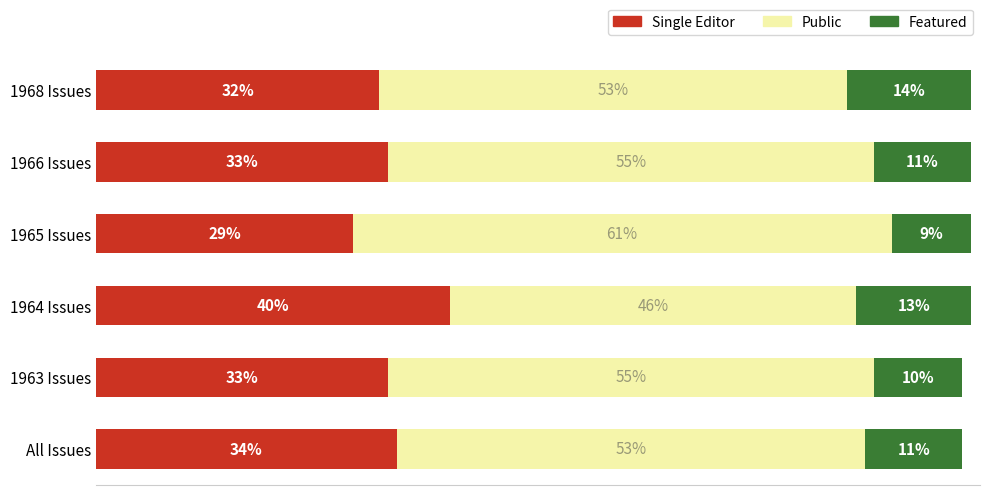

At which label does Single Editor reach its peak?

1964 Issues